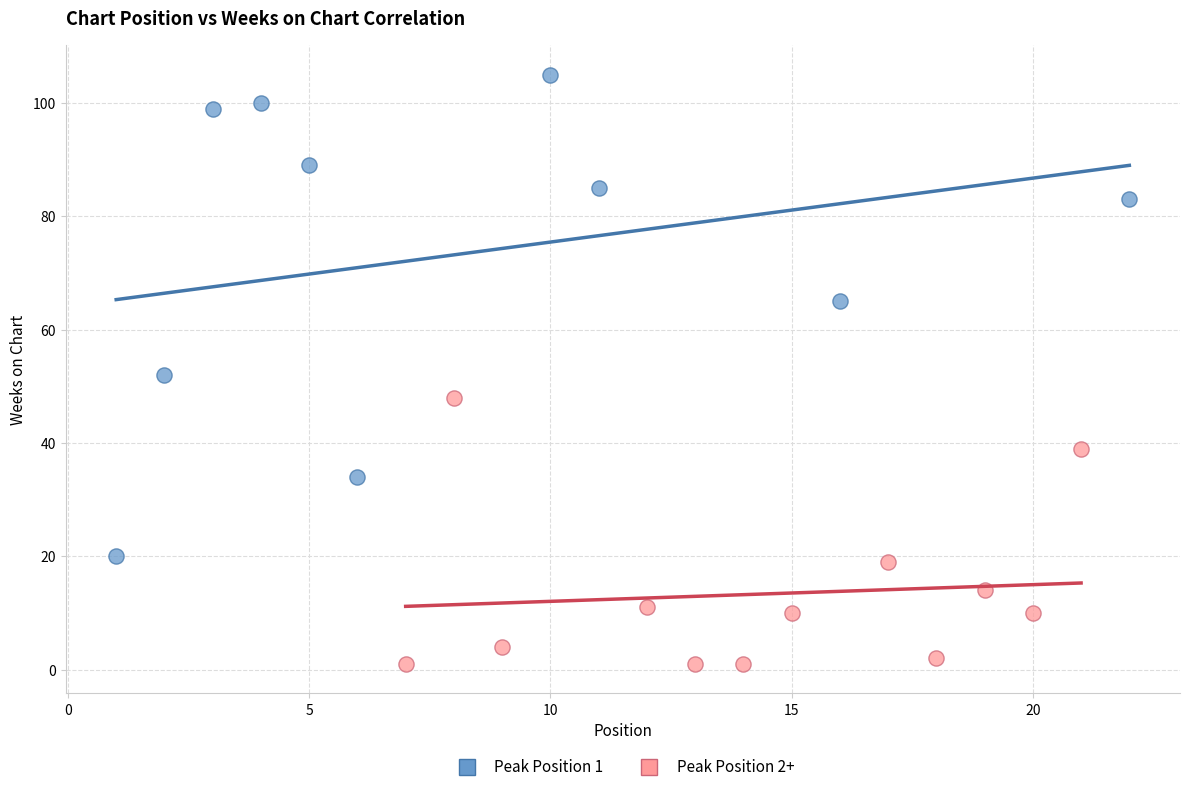

Which series contains the lowest Y value?

Peak Position 2+